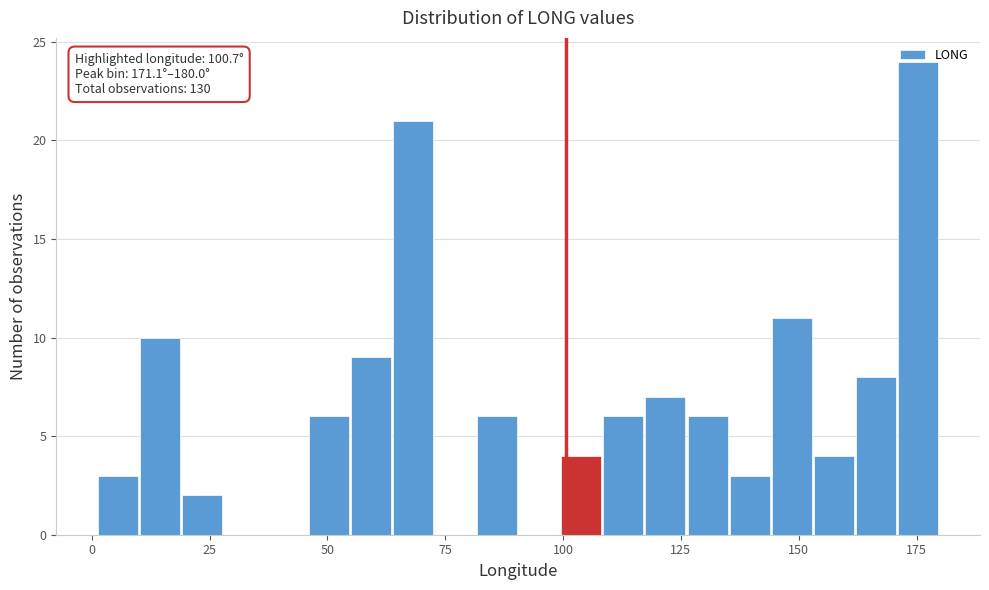

Around what value on the x-axis is the tallest bar? Give the approximate position of its centre, as read against the axis.

175